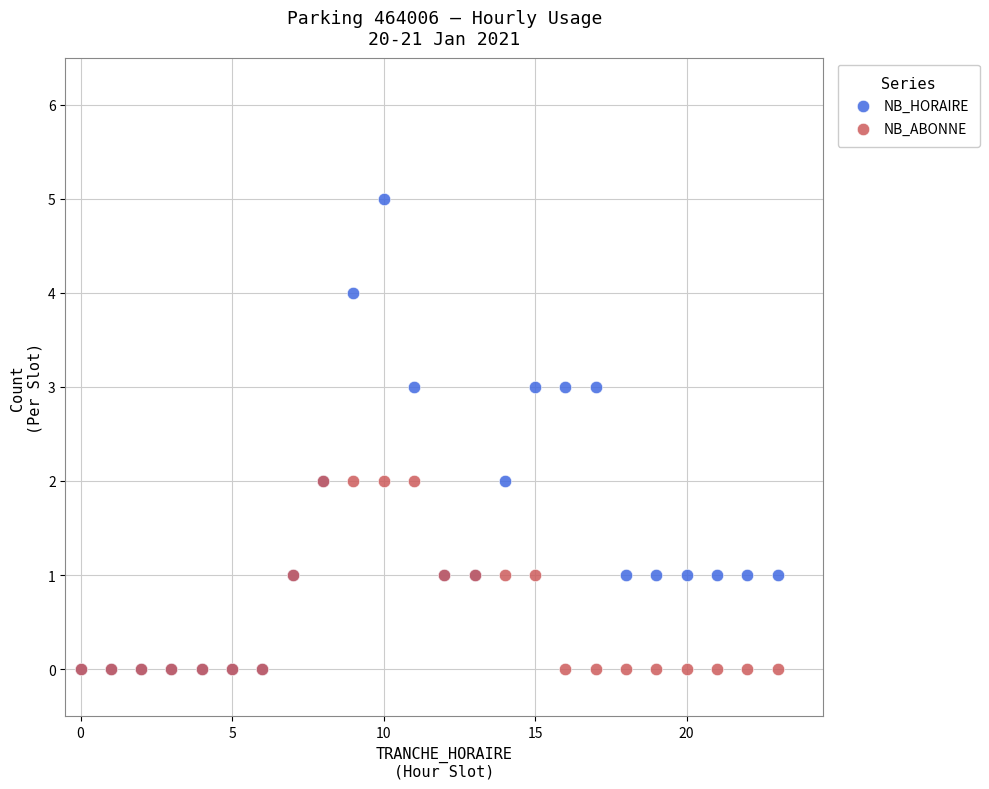

Which series has the widest spread of Y values?

NB_HORAIRE